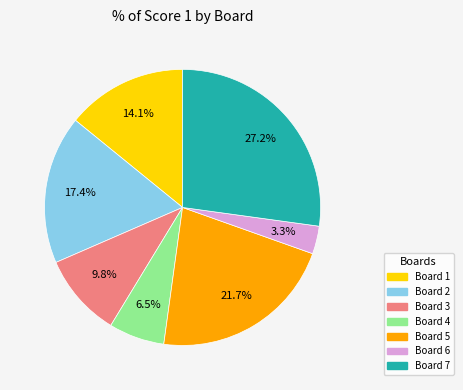

To the nearest percent, what portion does Board 5 represent?

22%